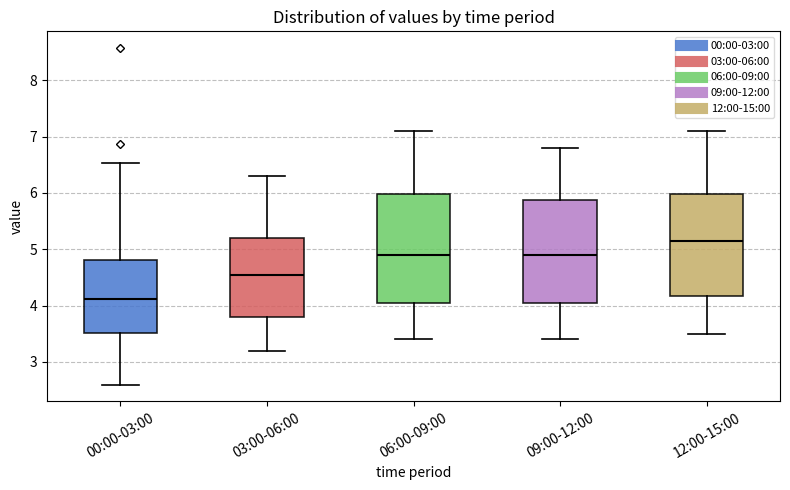

Reading left to right, transcribe this box plot: for each box, give where its median line is, the range the box spans, and where its two whiskers end, as read against the y-axis. The values are not printed on the chart, so give them approximately, as read against the axis.

00:00-03:00: median 4.1, box 3.5 to 4.8, whiskers 2.6 to 6.5
03:00-06:00: median 4.6, box 3.8 to 5.2, whiskers 3.2 to 6.3
06:00-09:00: median 4.9, box 4.1 to 6.0, whiskers 3.4 to 7.1
09:00-12:00: median 4.9, box 4.1 to 5.9, whiskers 3.4 to 6.8
12:00-15:00: median 5.2, box 4.2 to 6.0, whiskers 3.5 to 7.1